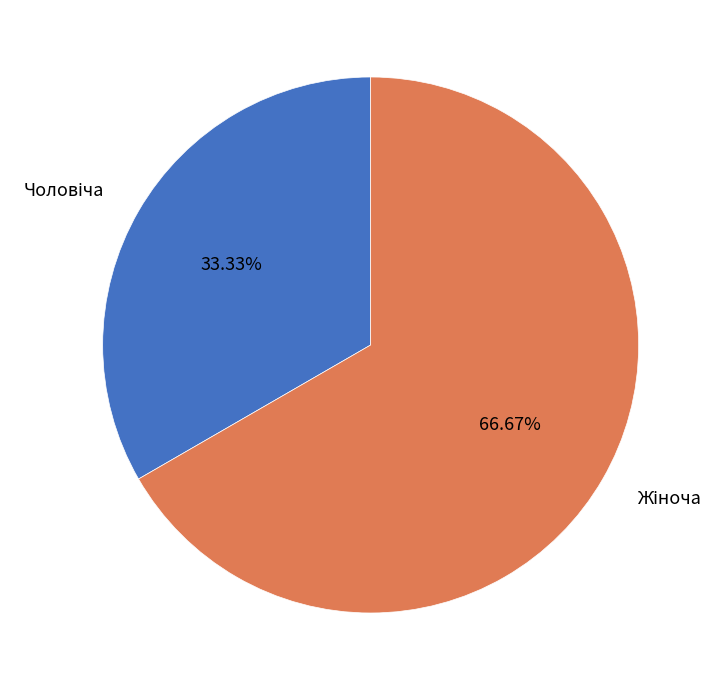

Is there any slice that represents more than half of the pie?

Yes